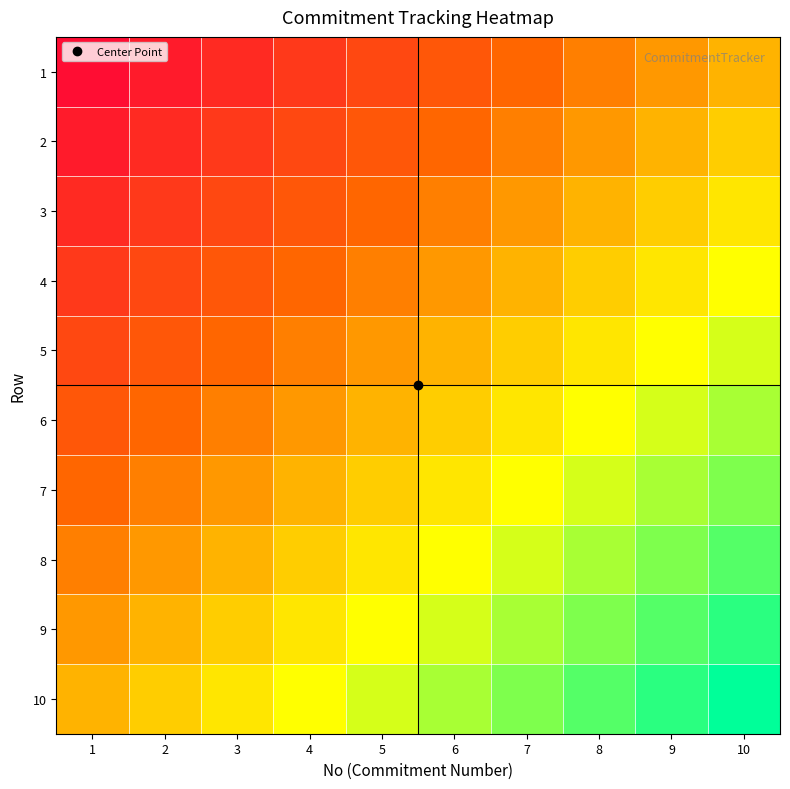

List the series in order of their peak value, highest first.

10, 9, 8, 7, 6, 5, 4, 3, 2, 1